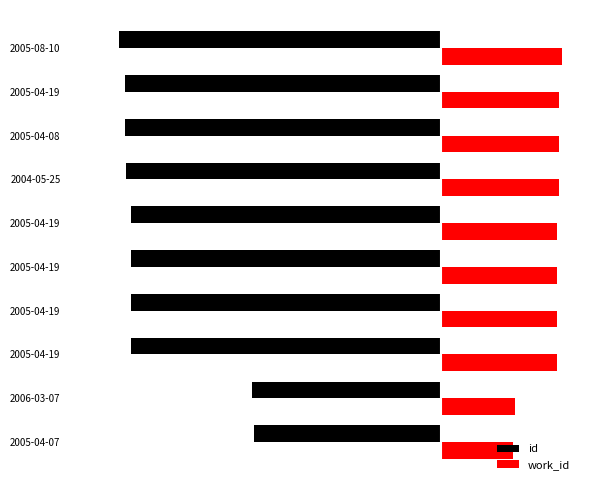

What are all the series names shown in the legend?

id, work_id